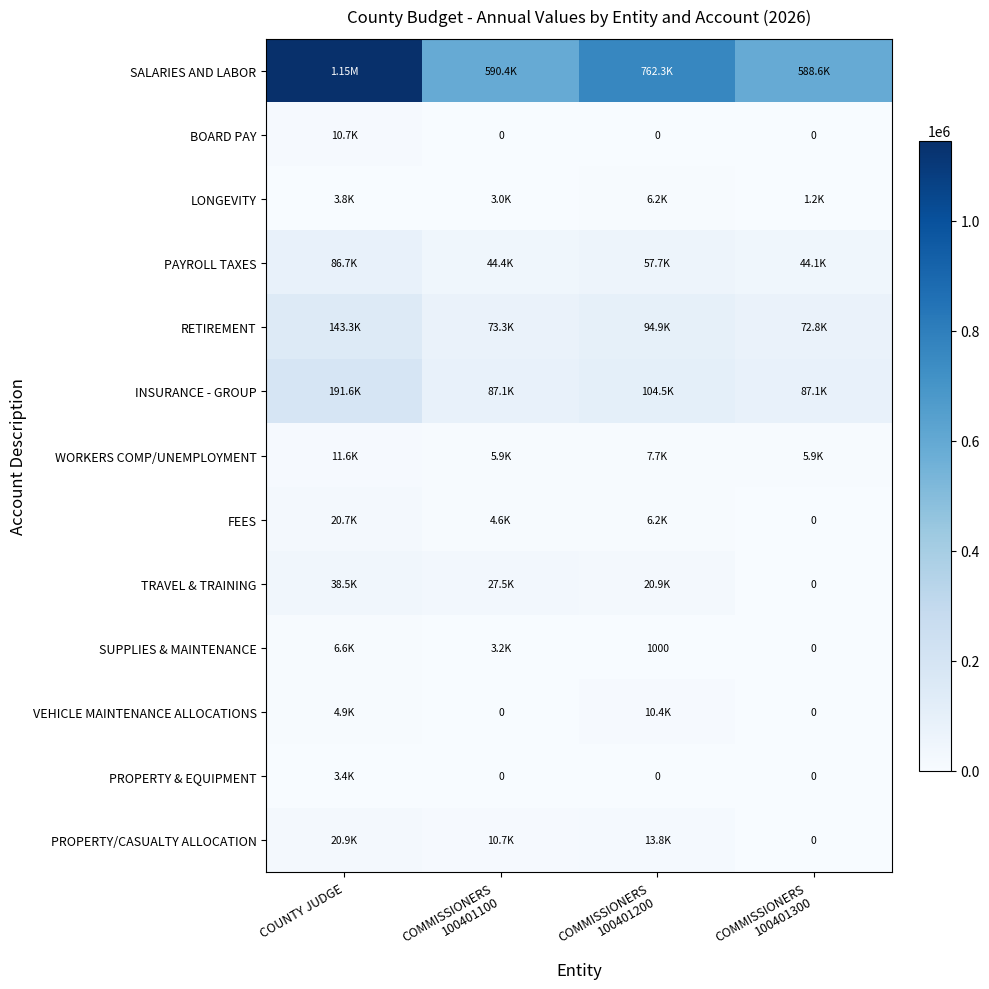

Which label corresponds to the largest value in the chart?

COUNTY JUDGE